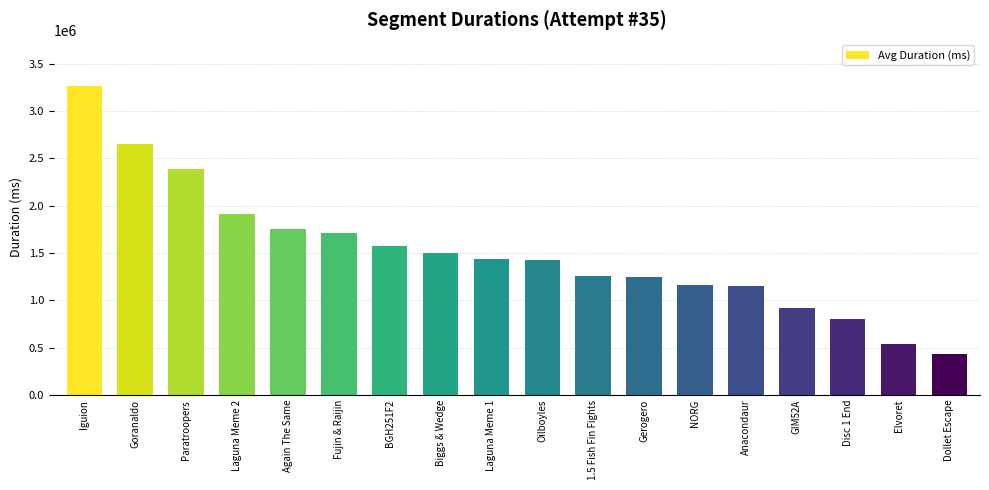

What is the label of the 11th bar from the right?

Biggs & Wedge